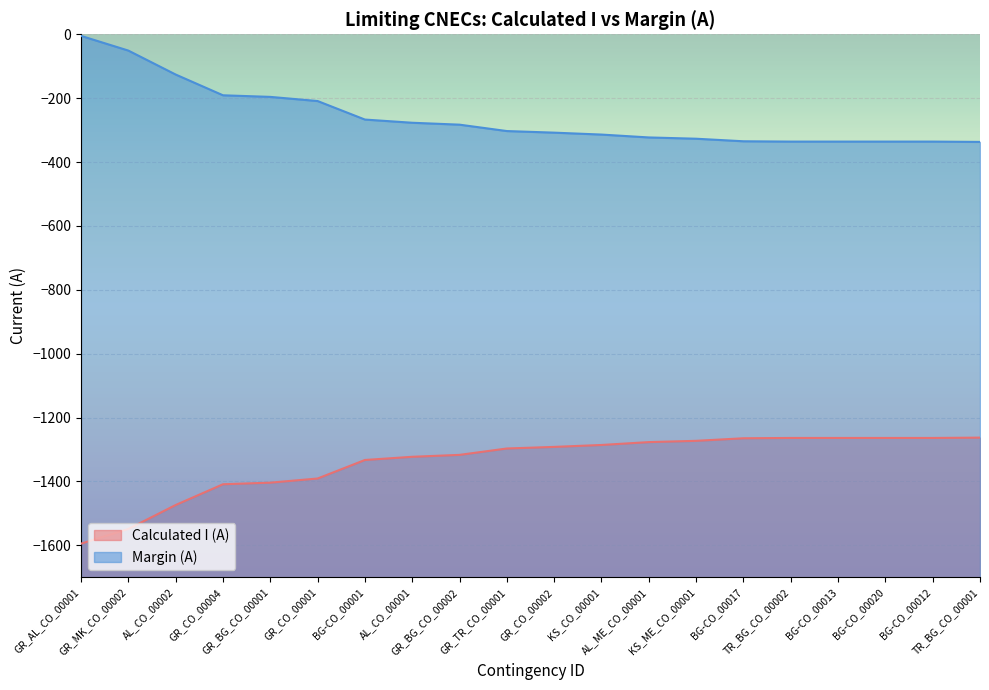

What is the approximate value of Calculated I (A) at AL_ME_CO_00001?

-1277